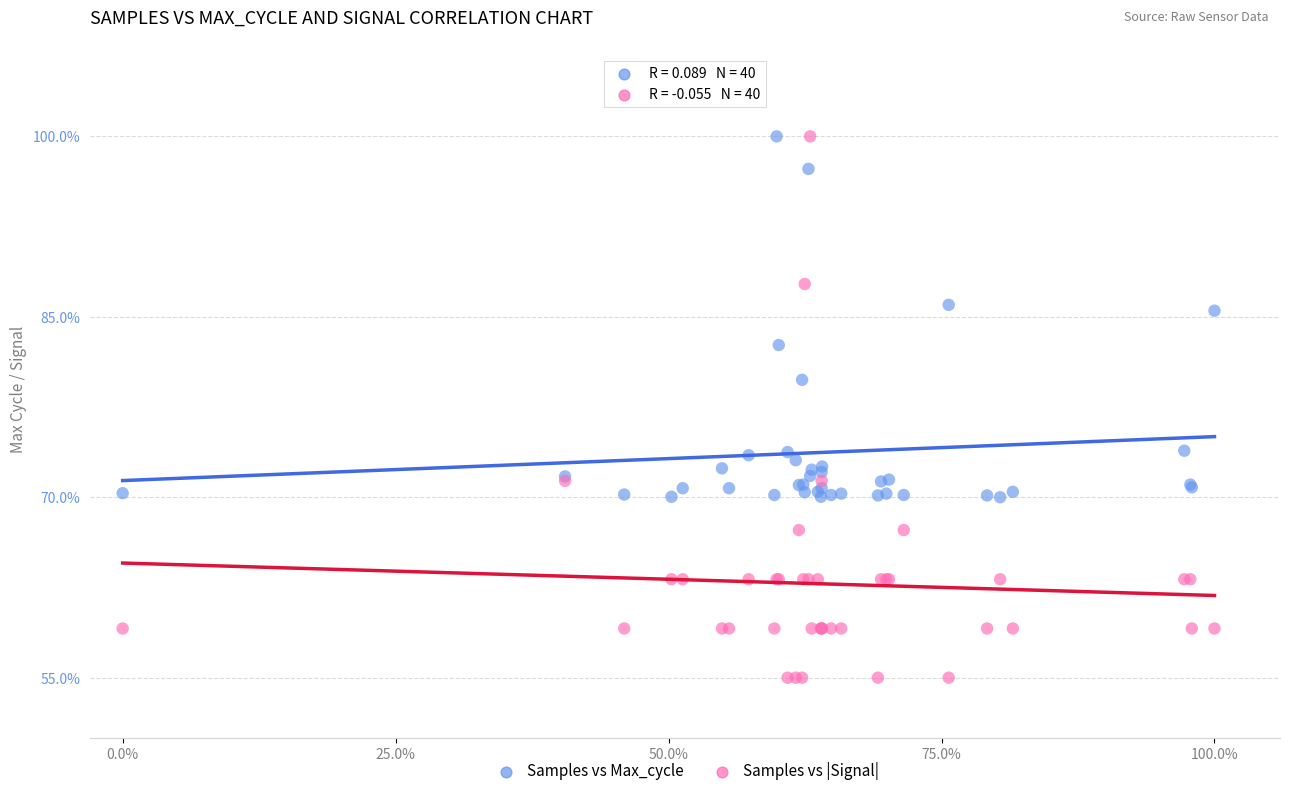

Which series has the widest spread of Y values?

Samples vs |Signal|